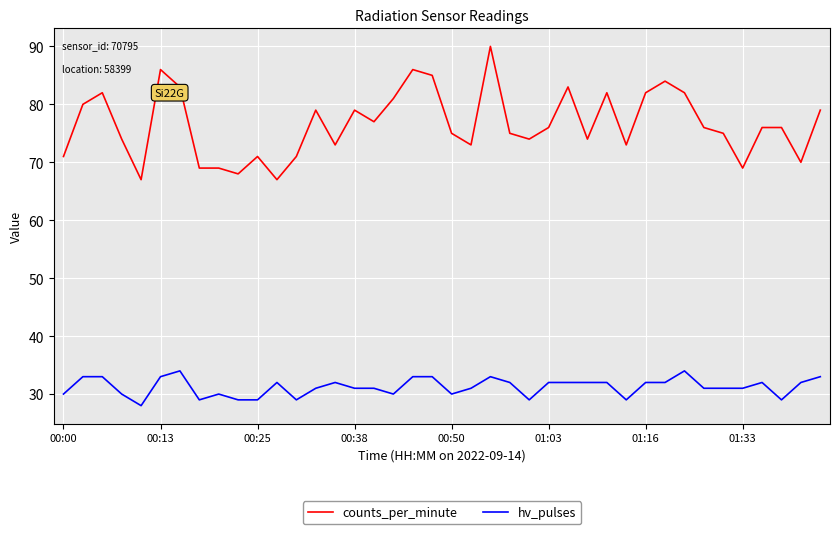

What is the smallest value displayed?

28